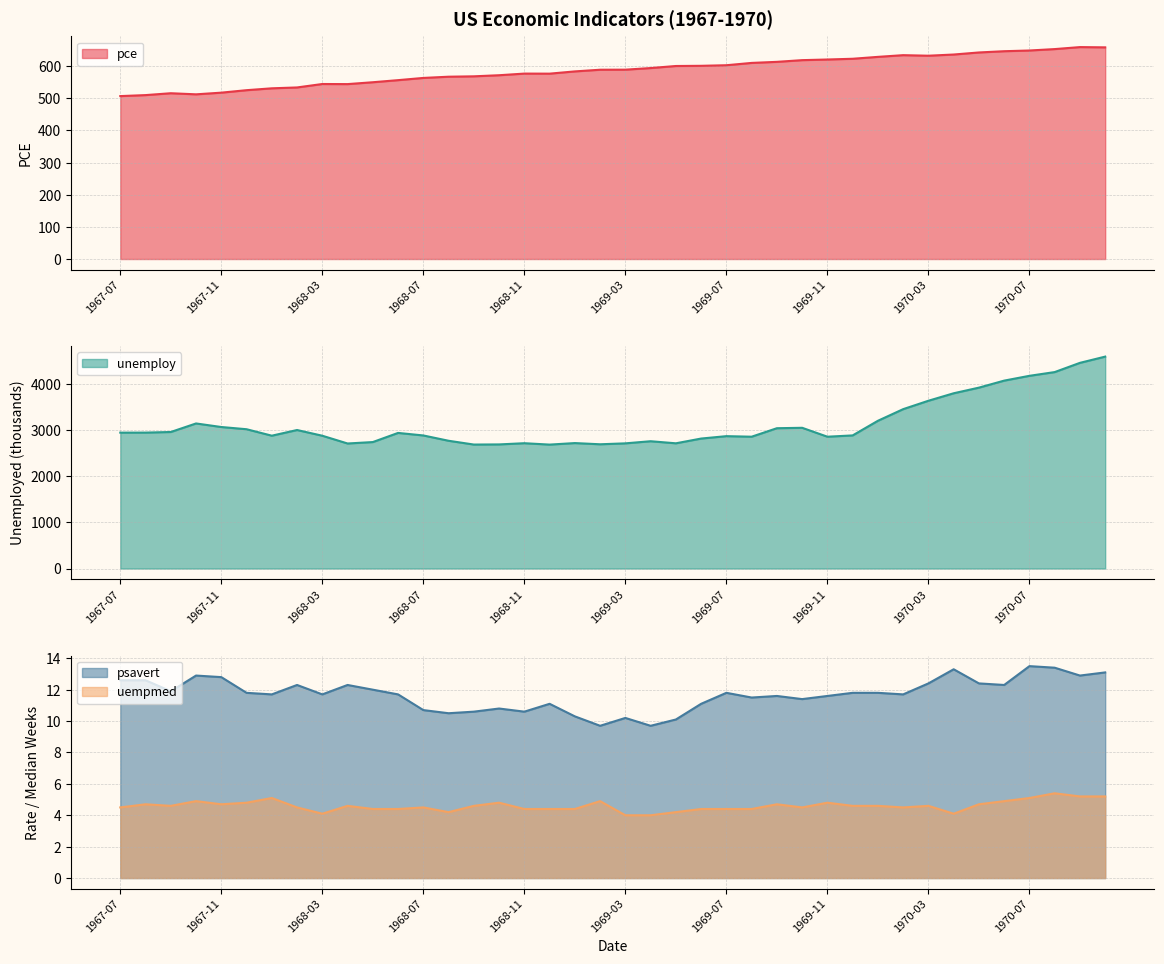

Which series changed the most between 1967-11 and 1969-08?

unemploy